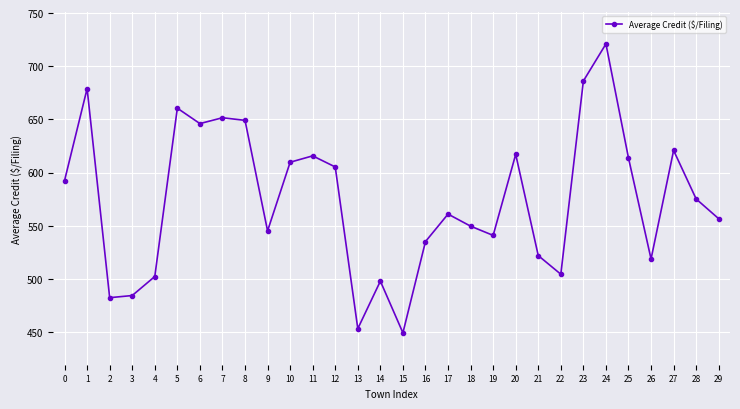

What is the difference between the values at 20 and 25?

3.4